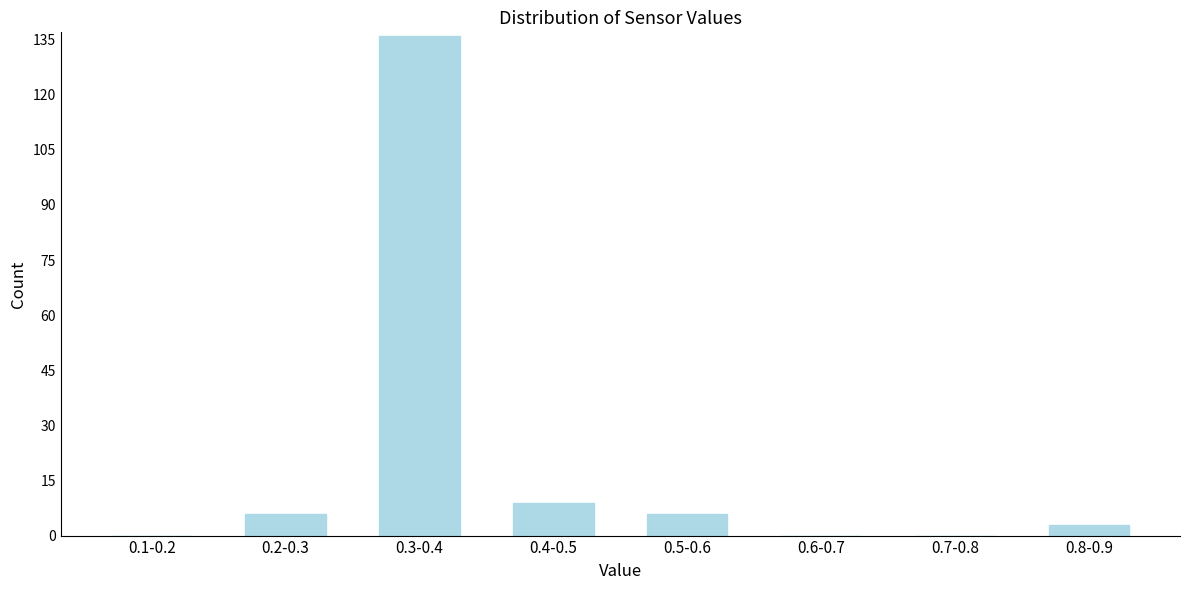

Reading left to right, transcribe all the data shown in this chart.

0.1-0.2=0	0.2-0.3=6	0.3-0.4=136	0.4-0.5=9	0.5-0.6=6	0.6-0.7=0	0.7-0.8=0	0.8-0.9=3